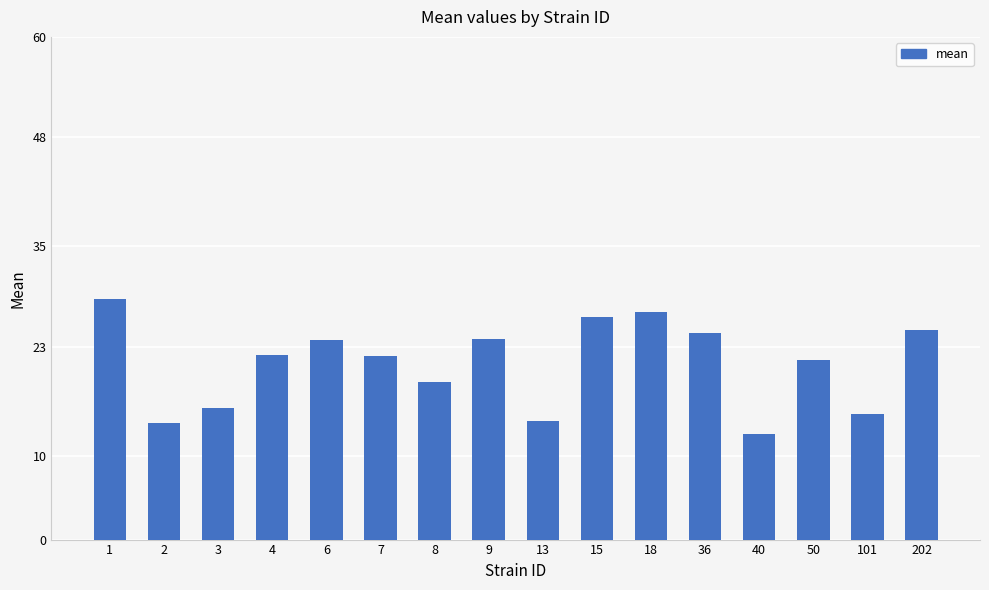

What is the minimum value shown in the chart?

12.6